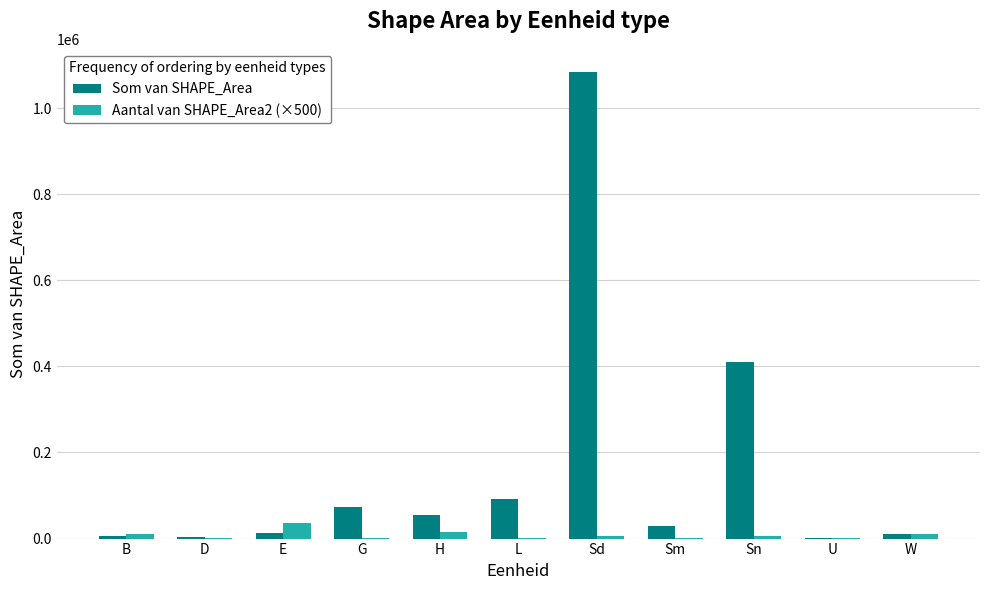

The value of Som van SHAPE_Area at Sd is 1083640.9. True or false?

True